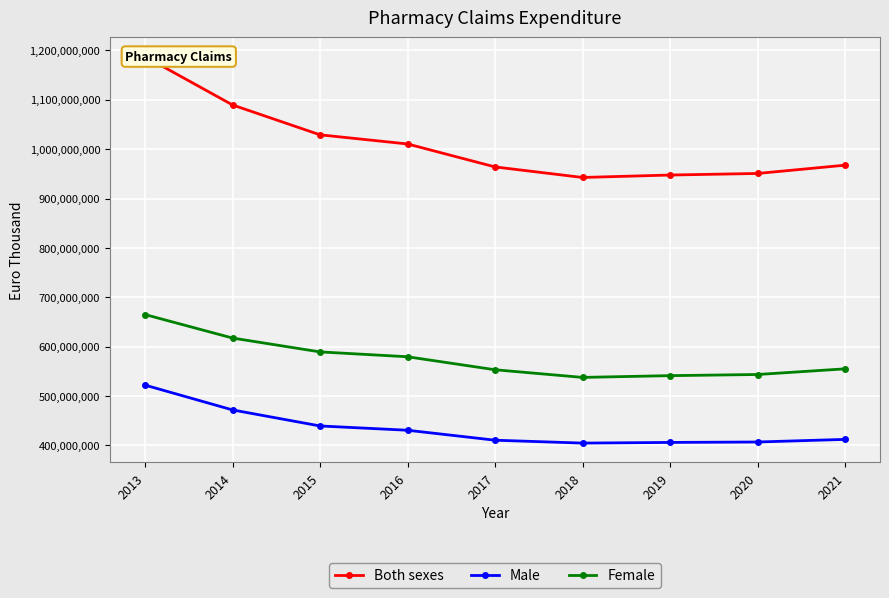

How many interior local valleys does the Both sexes series have?

1